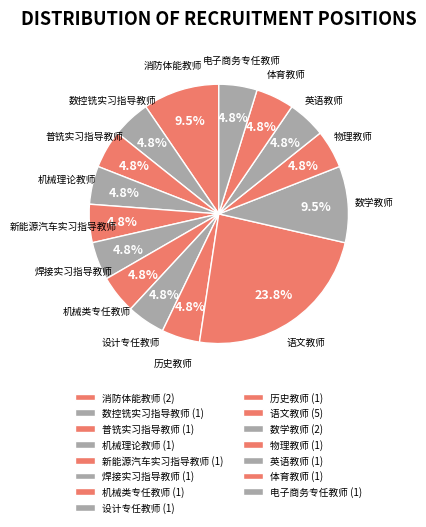

Which slice is the largest?

语文教师